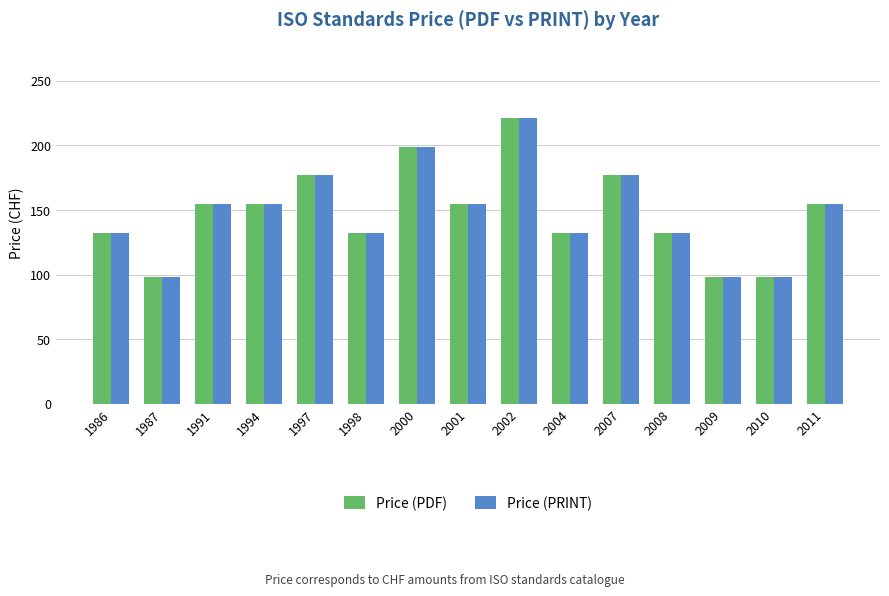

How many bars are there in each group?

2